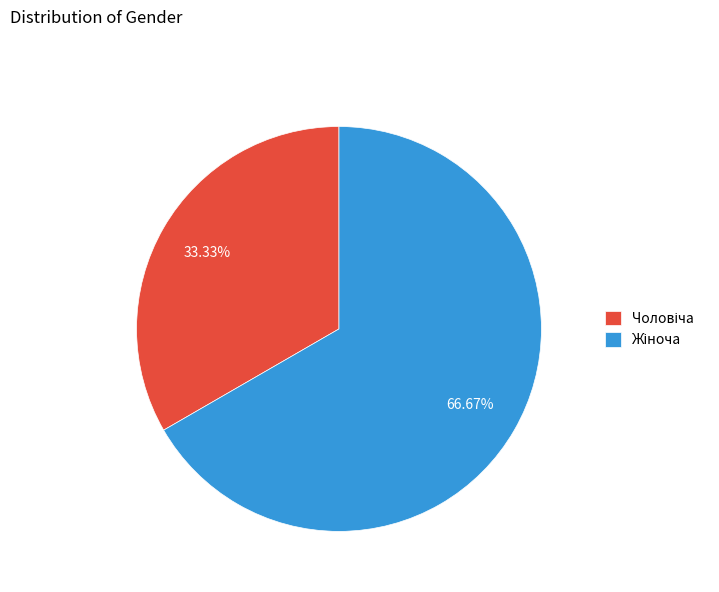

Is there any slice that represents more than half of the pie?

Yes